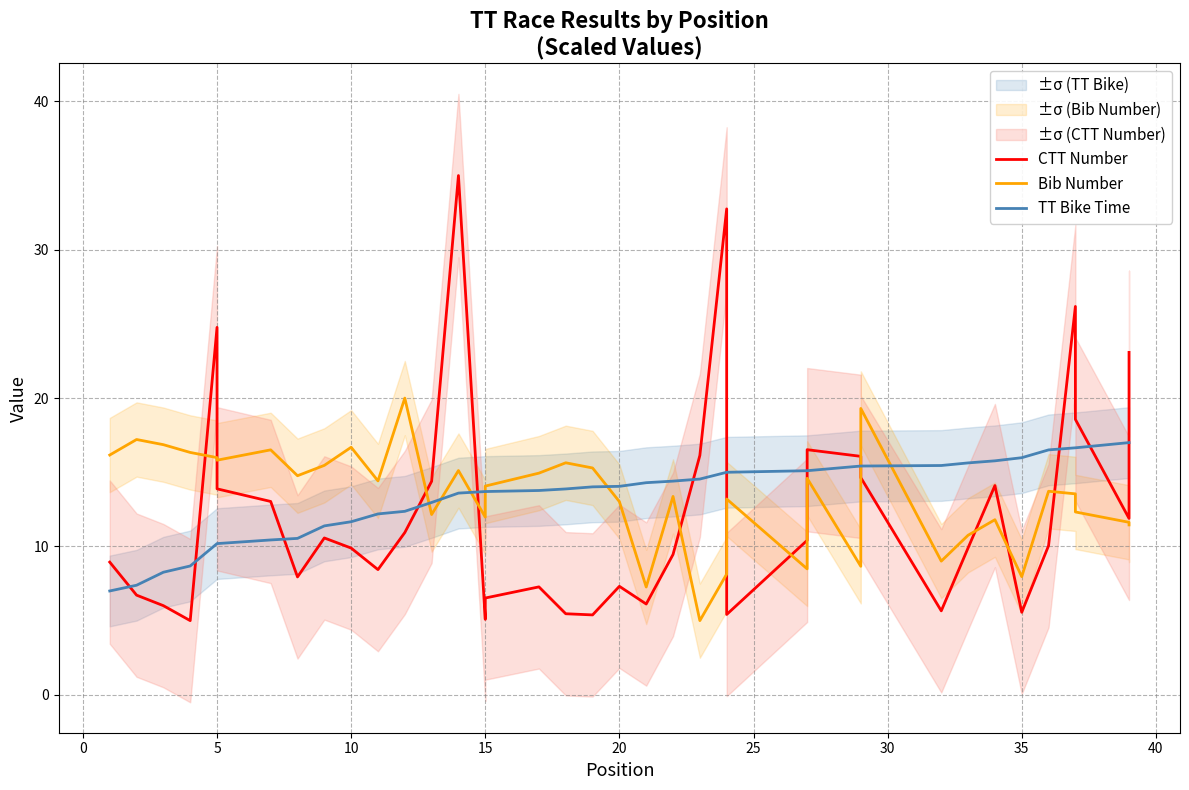

What is the value of the Bib Number point at the 6th from the left?

15.8